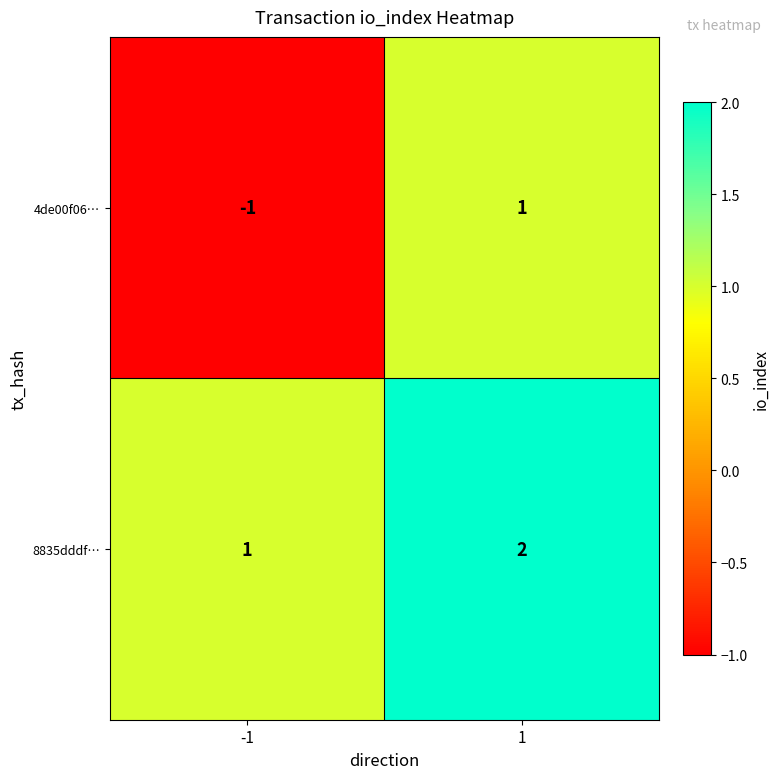

Rank the categories by 4de00f06… value from lowest to highest.

-1, 1